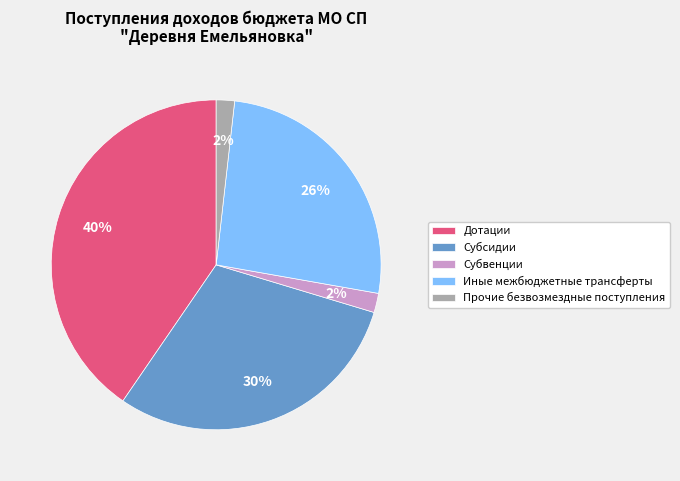

Between Субсидии and Прочие безвозмездные поступления, which is larger?

Субсидии